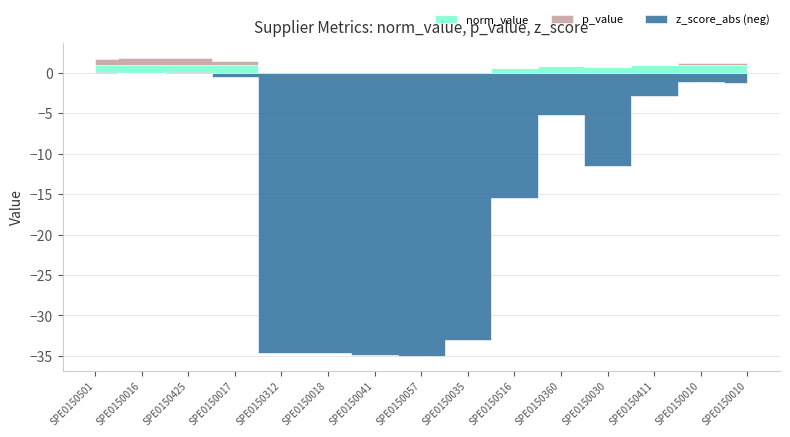

What is the value of the p_value point at the 4th from the left?

0.5